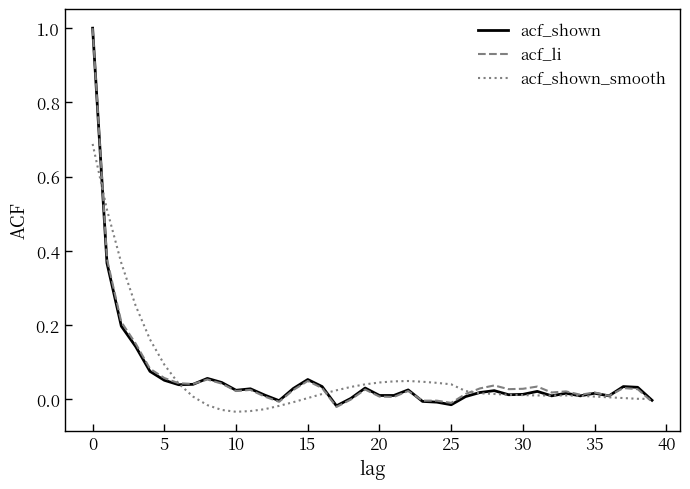

What is the maximum value shown in the chart?

1.0